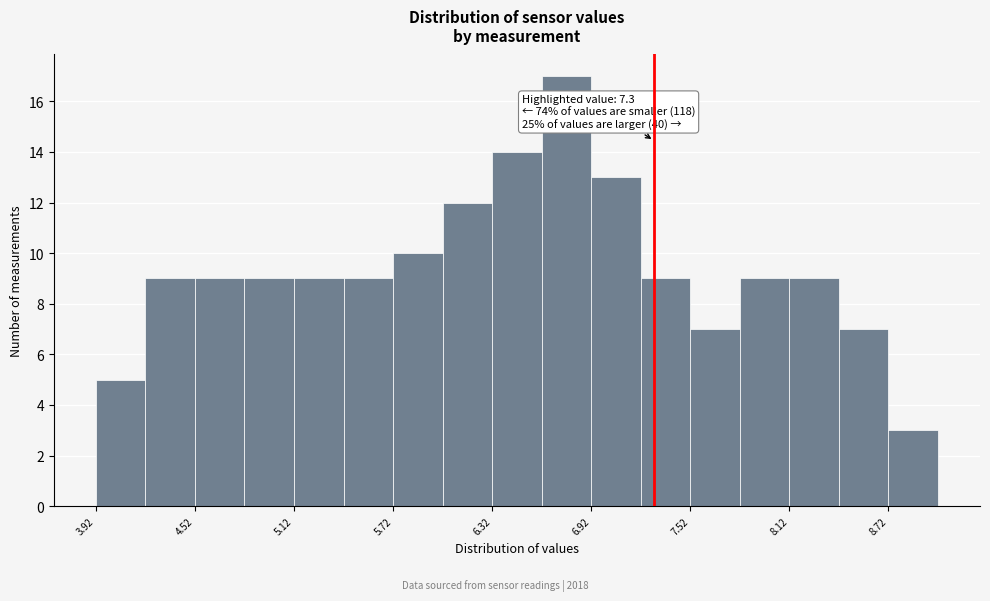

Read against the x-axis, roughly where is the centre of the tallest bar?

6.8